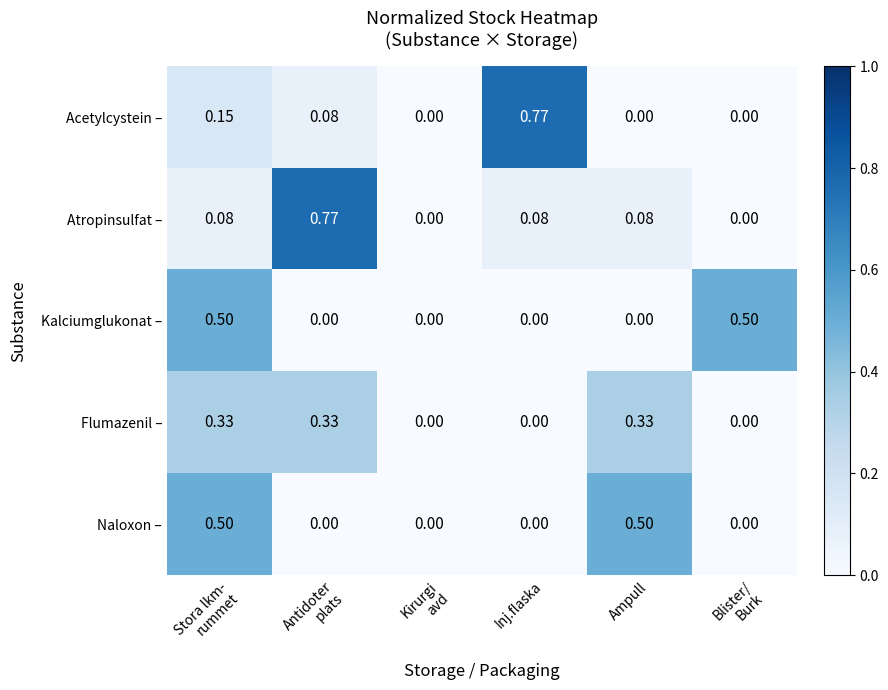

Which series has the largest total across all categories?

Atropinsulfat –